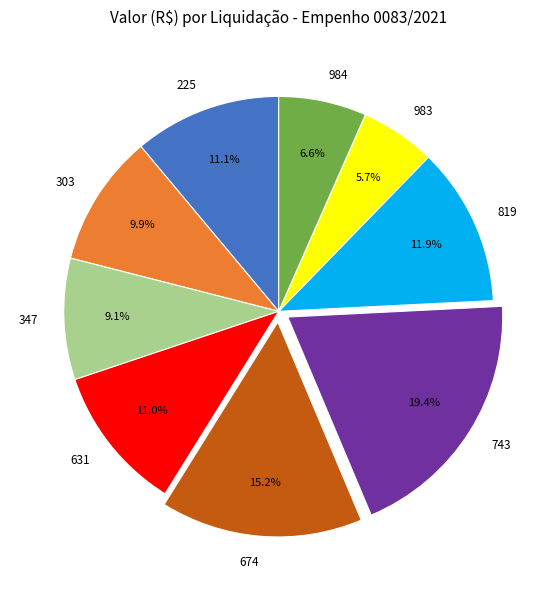

Is it true that 674 is 22% of the pie?

False